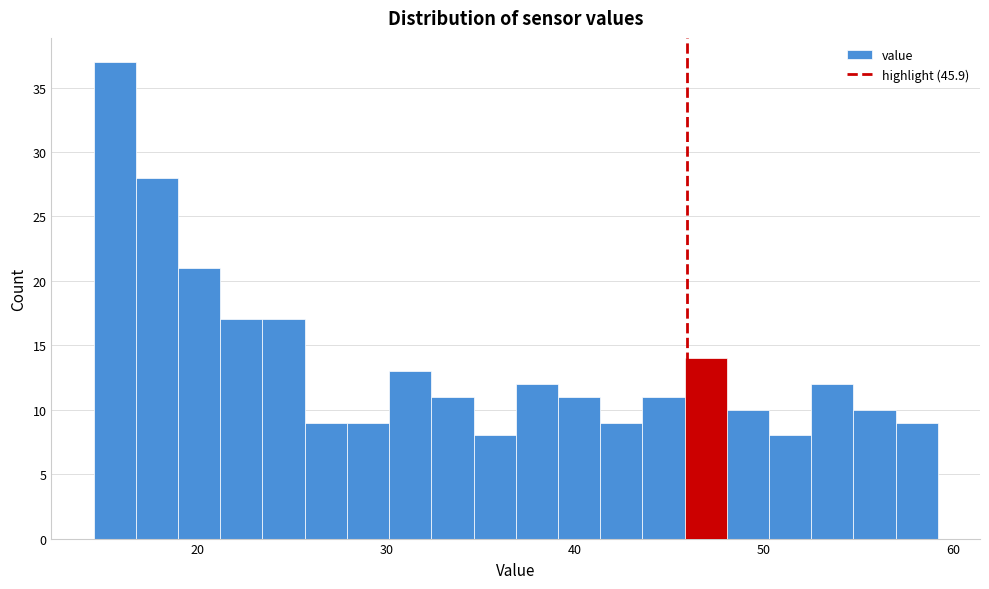

Read against the x-axis, roughly where is the centre of the tallest bar?

16